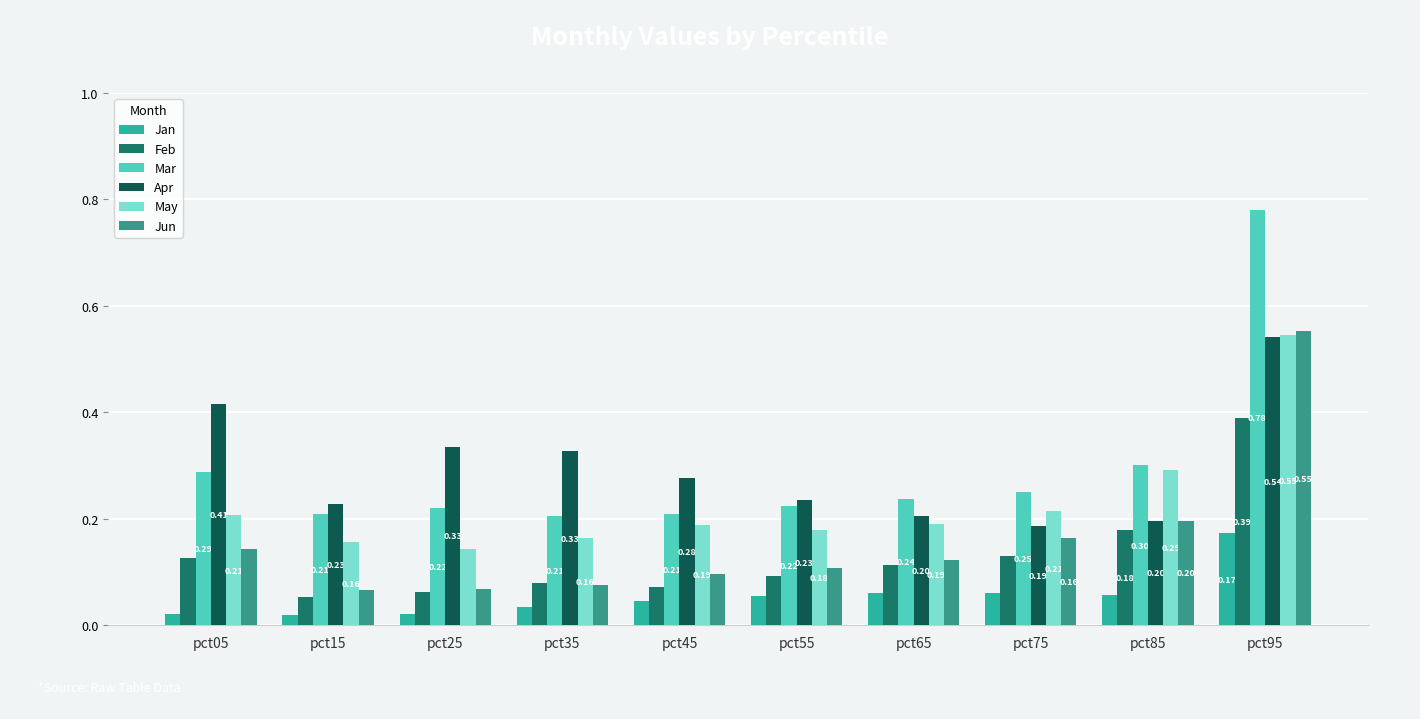

Reading left to right, what are all the values shown in this chart?

Jan: 0.0	0.0	0.0	0.0	0.0	0.1	0.1	0.1	0.1	0.2
Feb: 0.1	0.1	0.1	0.1	0.1	0.1	0.1	0.1	0.2	0.4
Mar: 0.3	0.2	0.2	0.2	0.2	0.2	0.2	0.3	0.3	0.8
Apr: 0.4	0.2	0.3	0.3	0.3	0.2	0.2	0.2	0.2	0.5
May: 0.2	0.2	0.1	0.2	0.2	0.2	0.2	0.2	0.3	0.5
Jun: 0.1	0.1	0.1	0.1	0.1	0.1	0.1	0.2	0.2	0.6